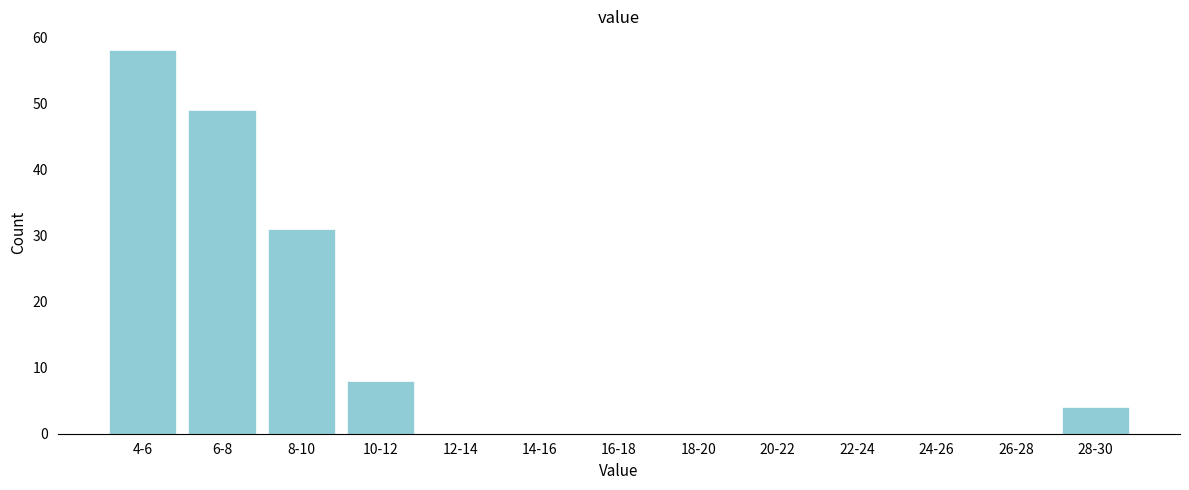

Reading right to left, transcribe all the data shown in this chart.

28-30=4	26-28=0	24-26=0	22-24=0	20-22=0	18-20=0	16-18=0	14-16=0	12-14=0	10-12=8	8-10=31	6-8=49	4-6=58